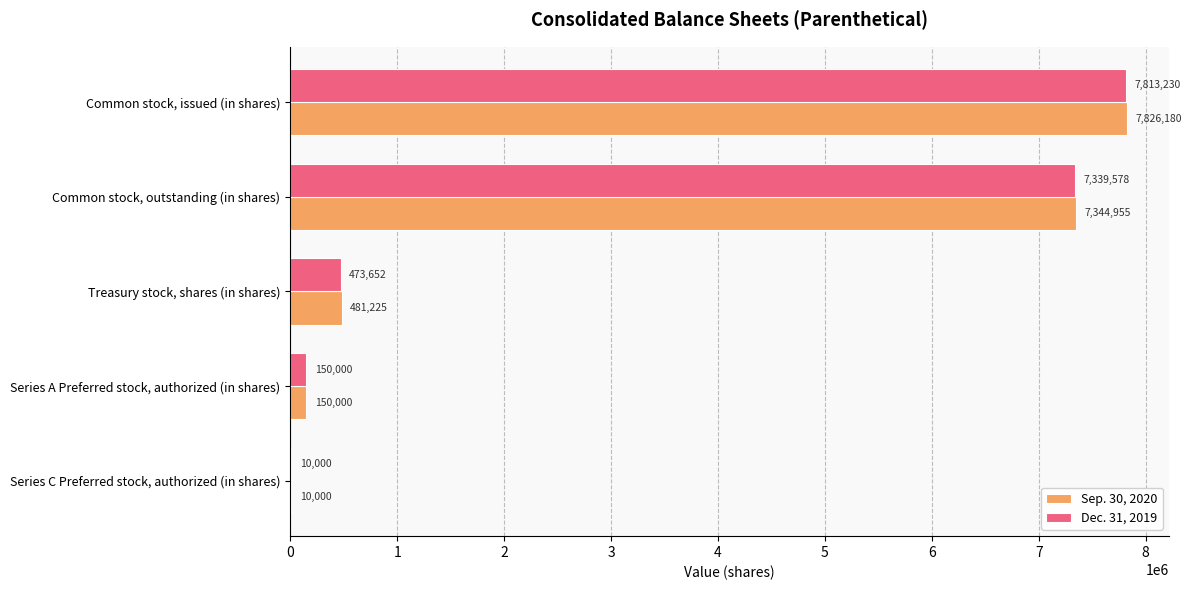

What is the sum of the Sep. 30, 2020 values at Series A Preferred stock, authorized (in shares) and Series C Preferred stock, authorized (in shares)?

160000